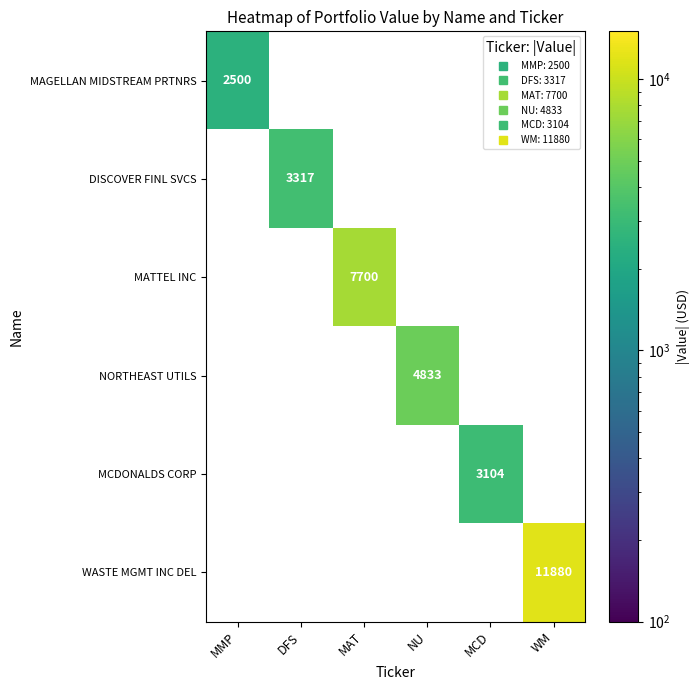

How many categories are shown in the chart?

6